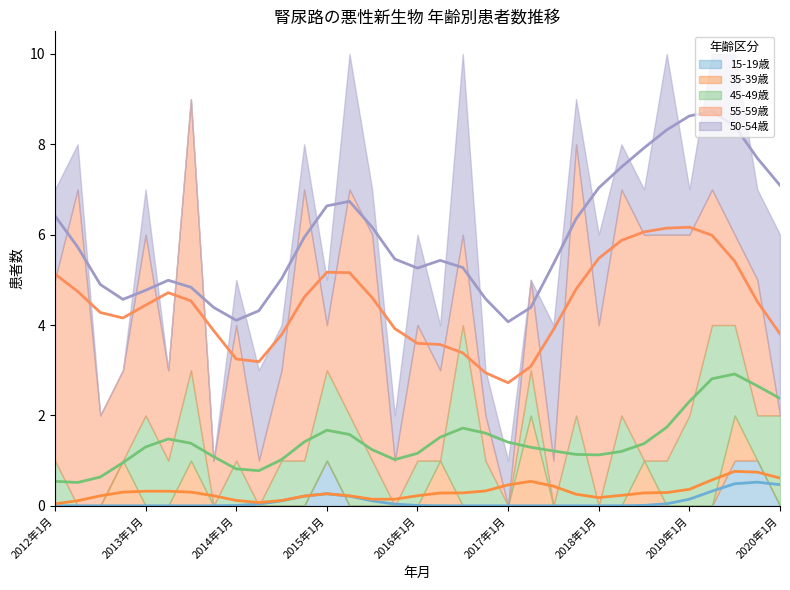

In 35-39歳, how many points are higher than both neighbors (excluding endpoints)?

6